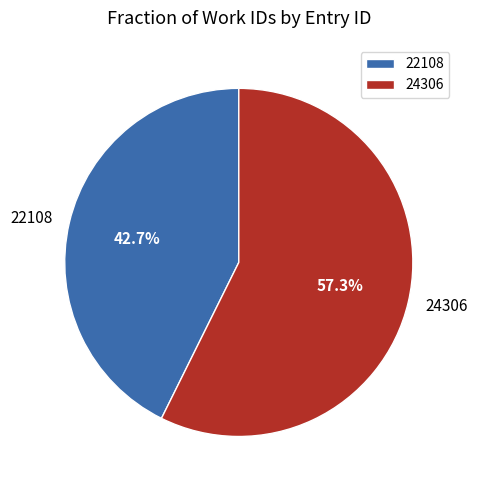

Do 24306 and 22108 together represent more than half of the pie?

Yes